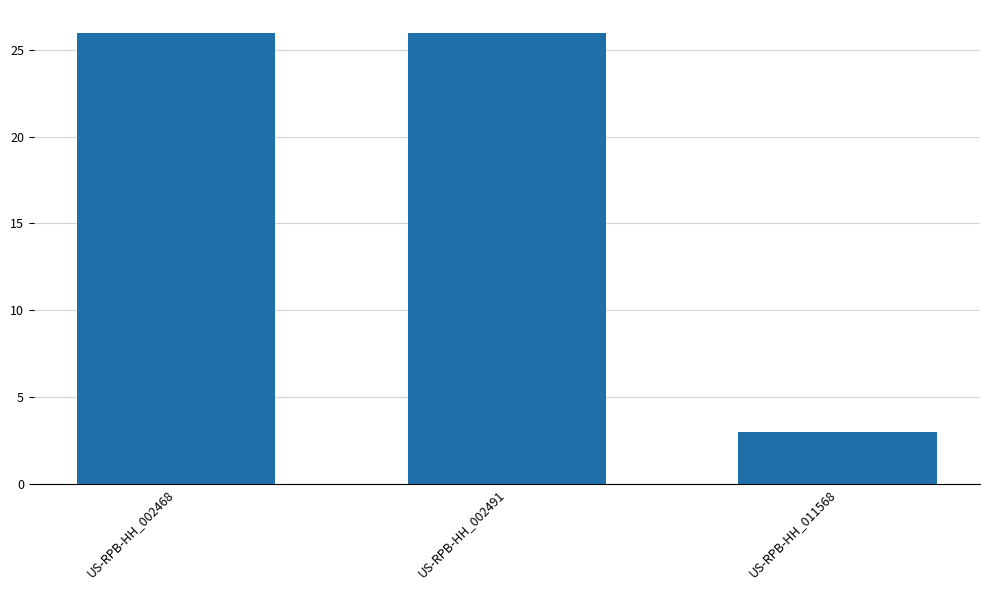

What is the greatest value displayed?

26